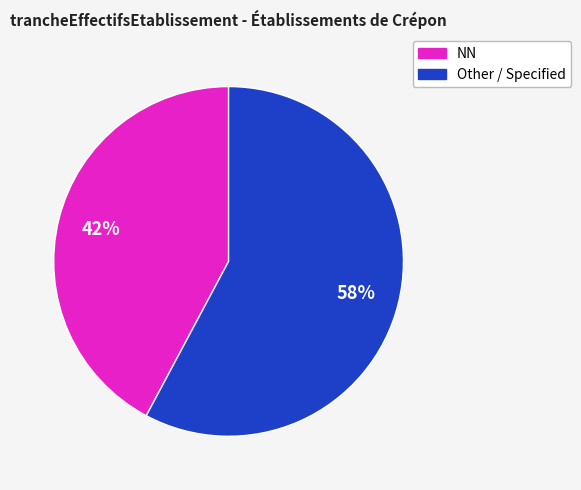

To the nearest percent, what is the average slice percentage?

50%